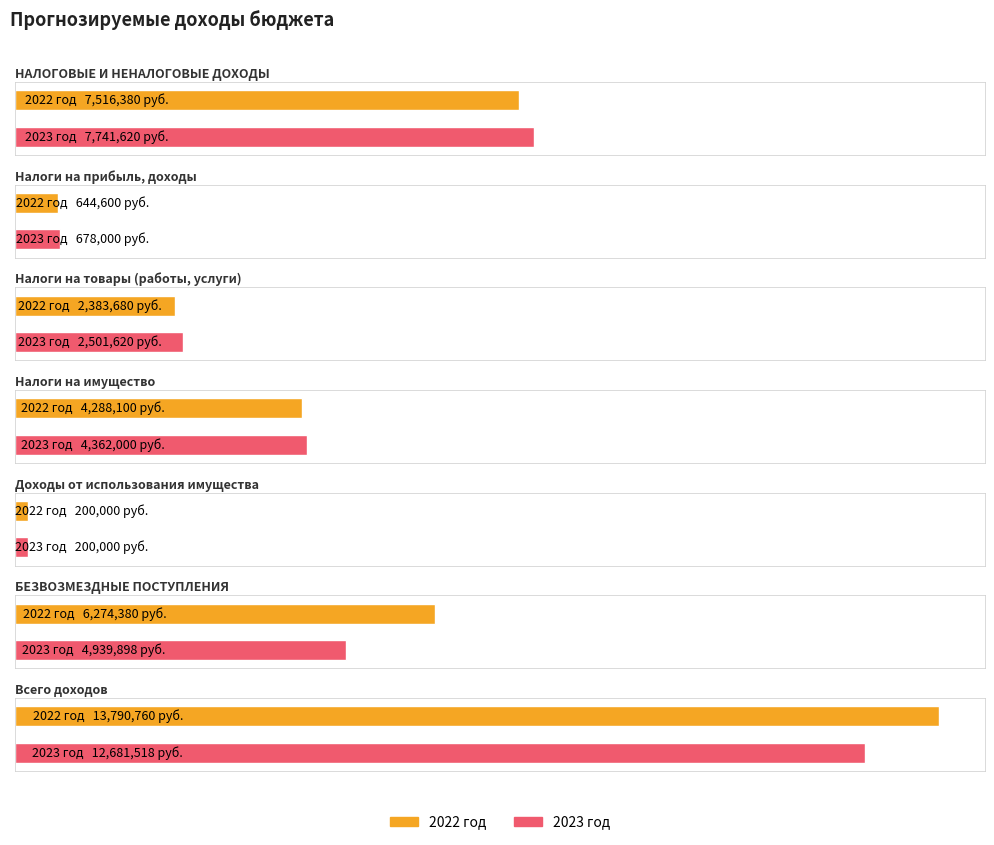

Is it true that 2023 год equals 18723231 at Всего доходов?

False